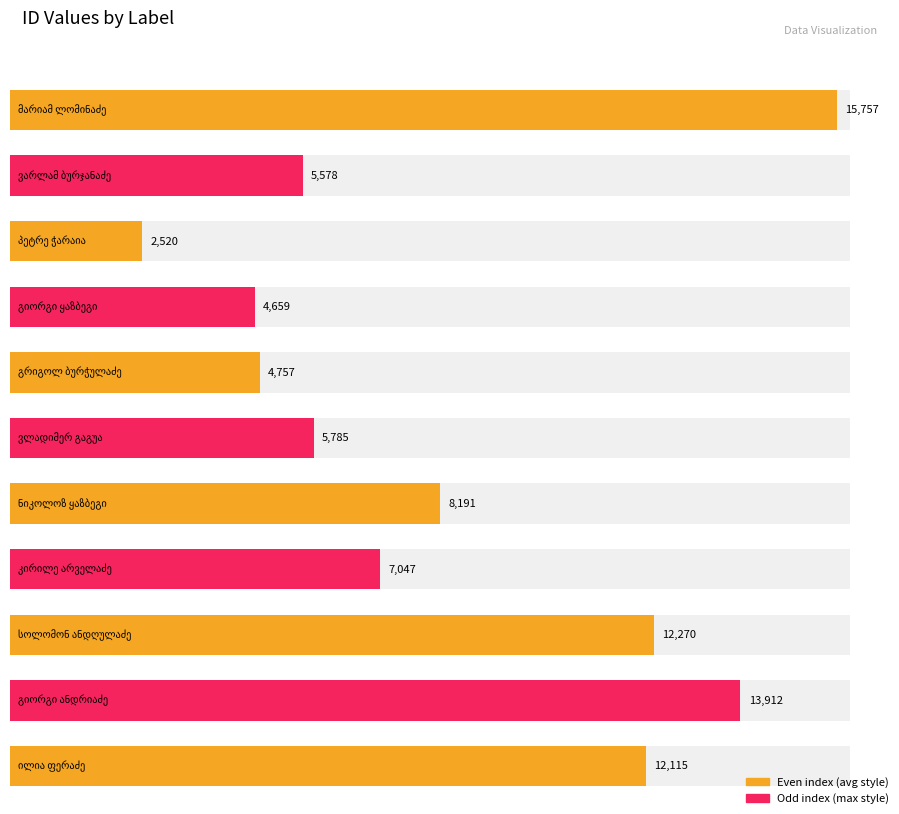

The chart shows a value of 4501 at გიორგი ანდრიაძე. True or false?

False